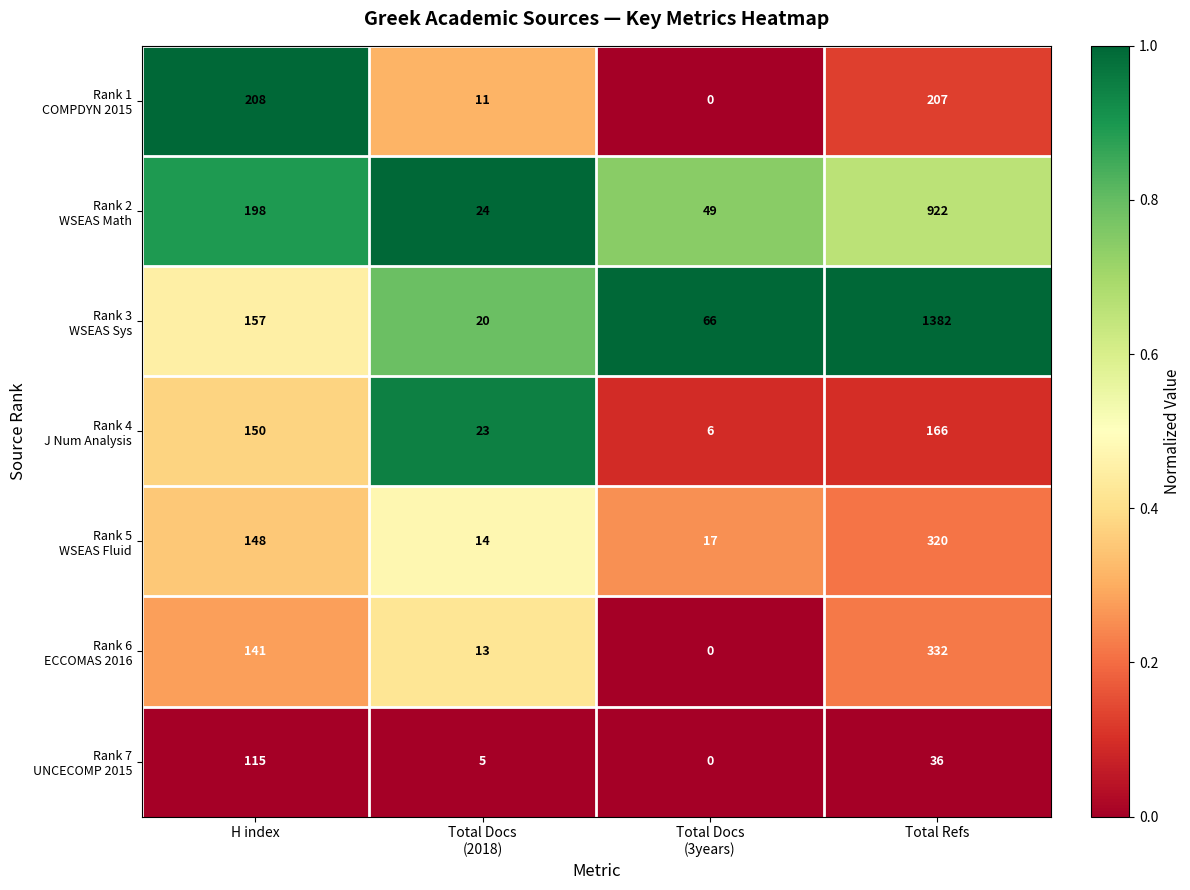

Which category has the highest value across all series?

Total Refs